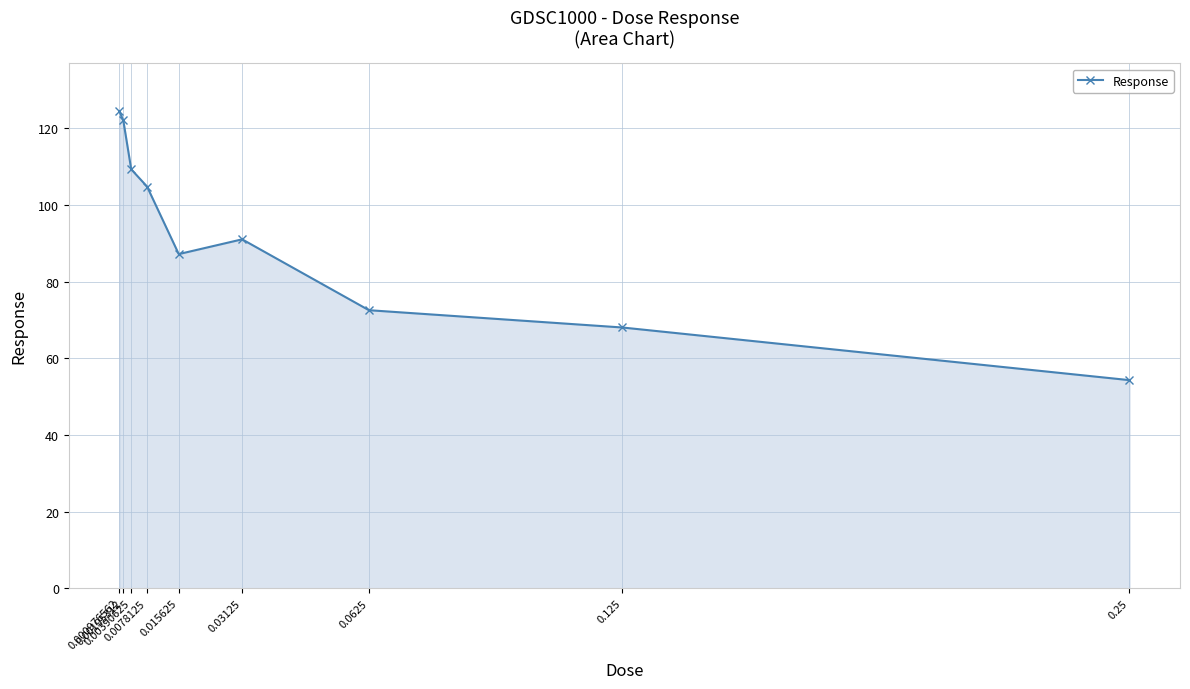

The chart shows a value of 54.3 at 0.25. True or false?

True